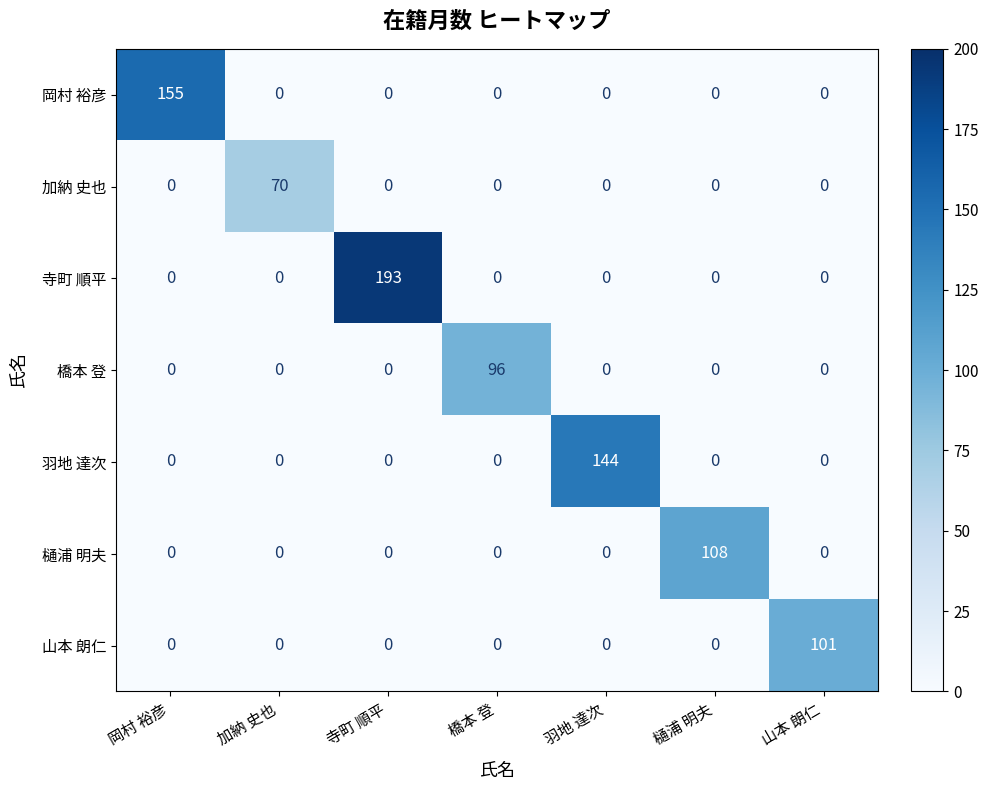

What is the difference between the highest and lowest values at 羽地 達次?

144